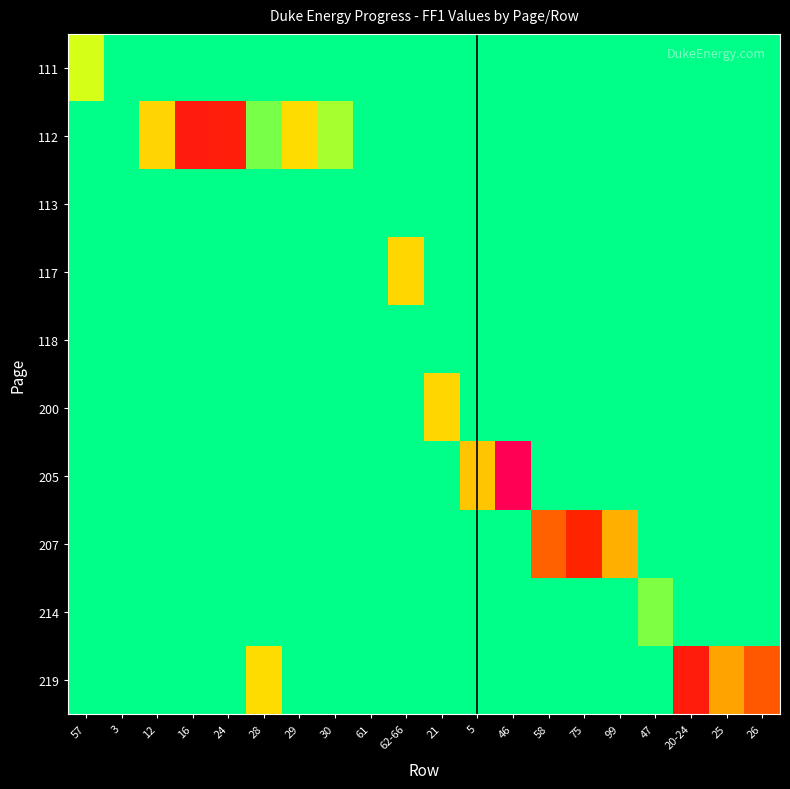

What is the difference between the highest and lowest values at 5?

408346327